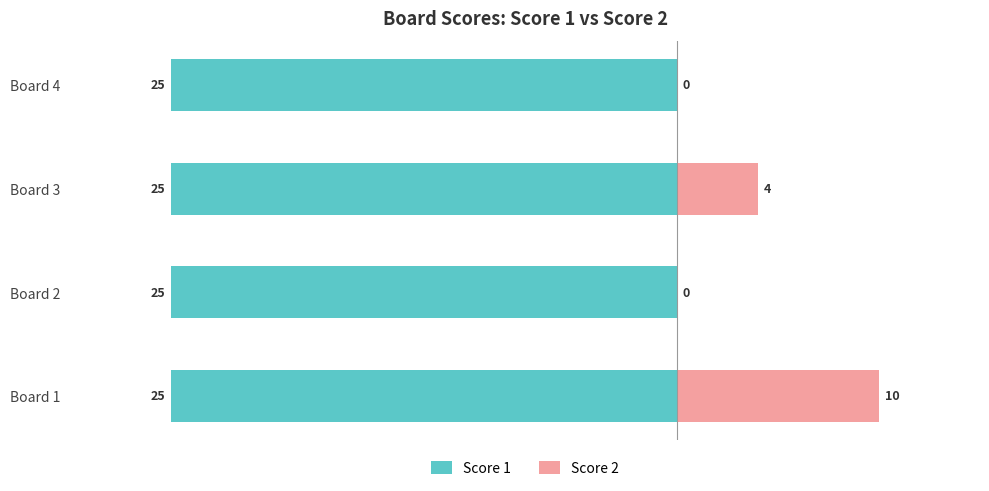

What are all the series names shown in the legend?

Score 1, Score 2